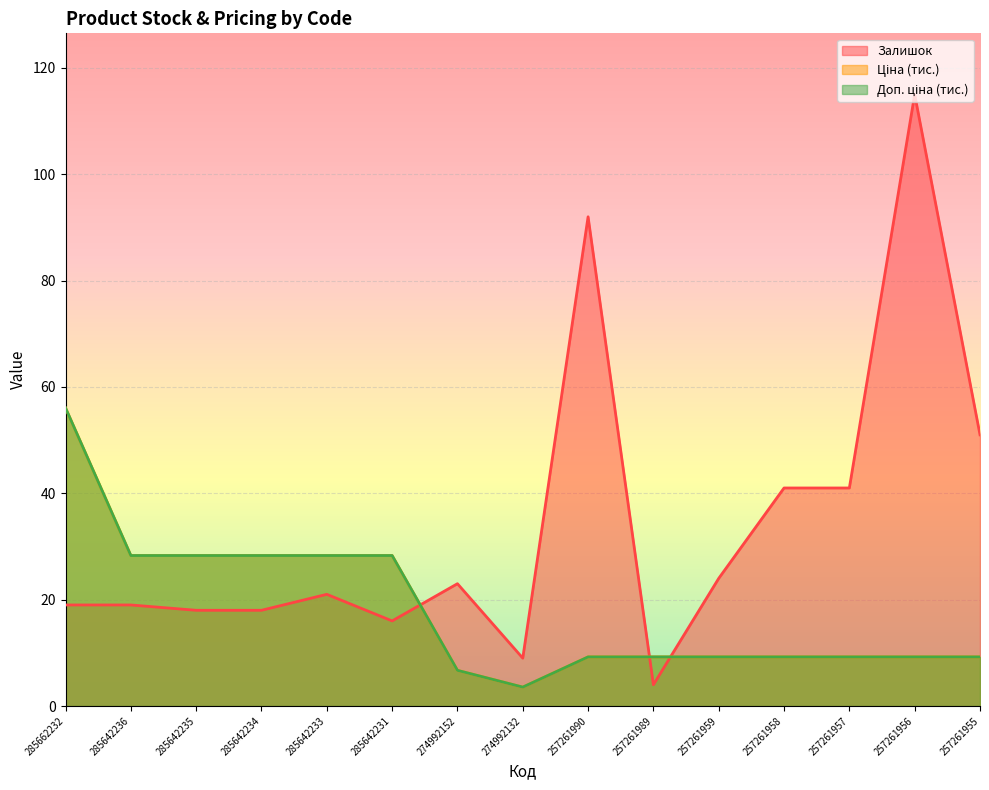

Between 285642231 and 257261958, which series saw the biggest shift?

Залишок